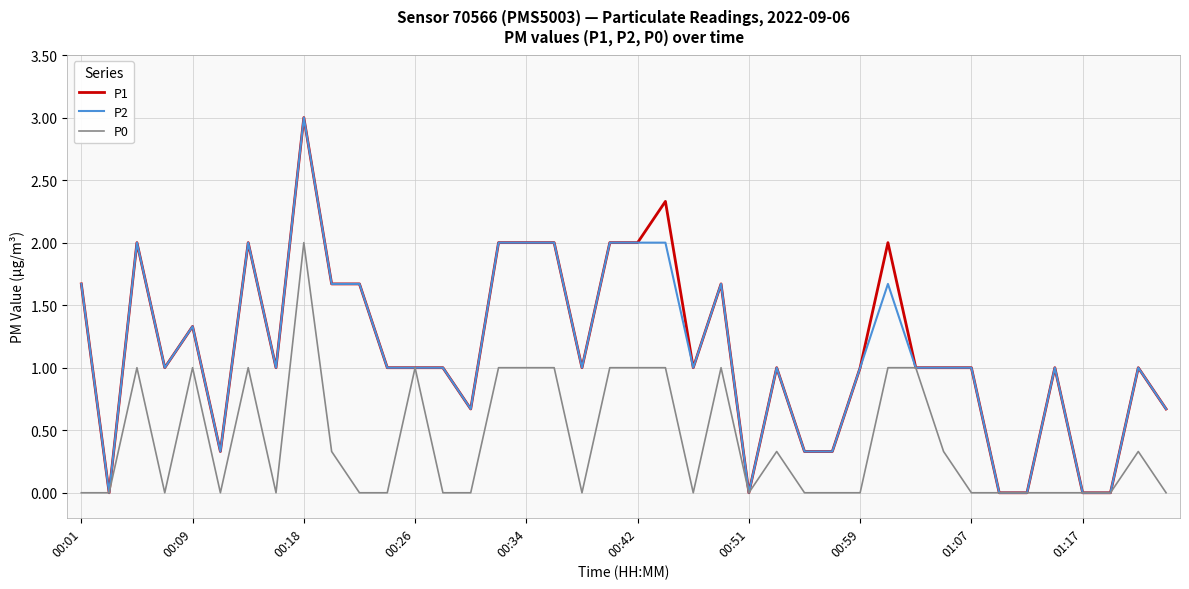

What is the maximum value for P0?

2.0